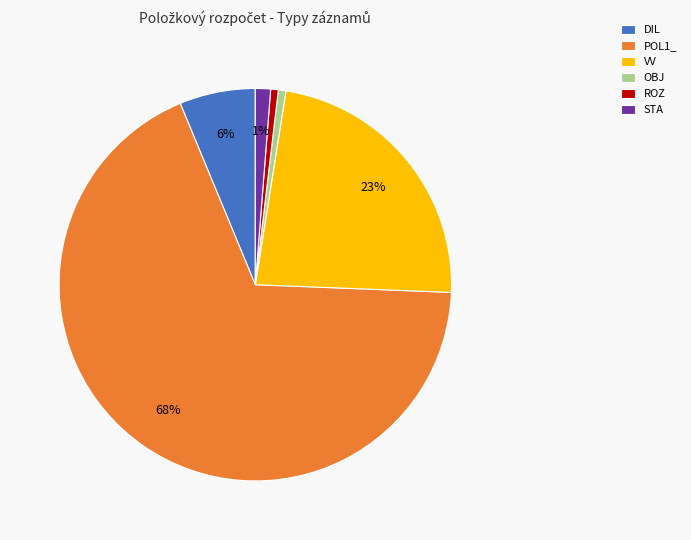

Which slice is the largest?

POL1_